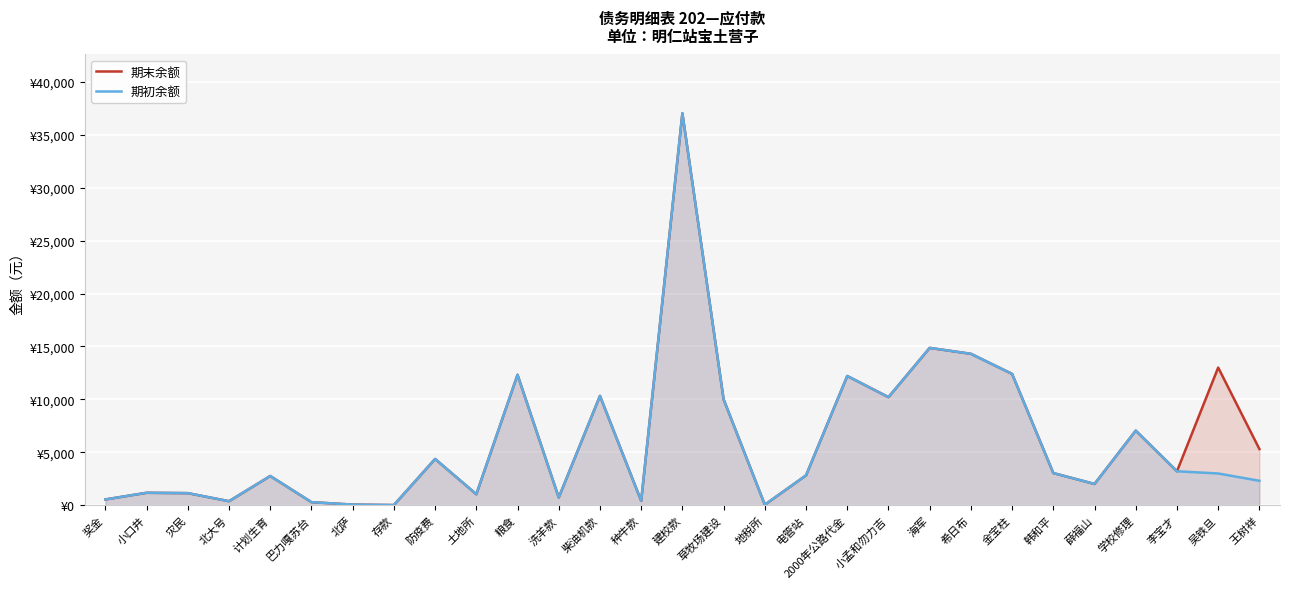

At which label does 期末余额 first exceed 3030?

防疫费